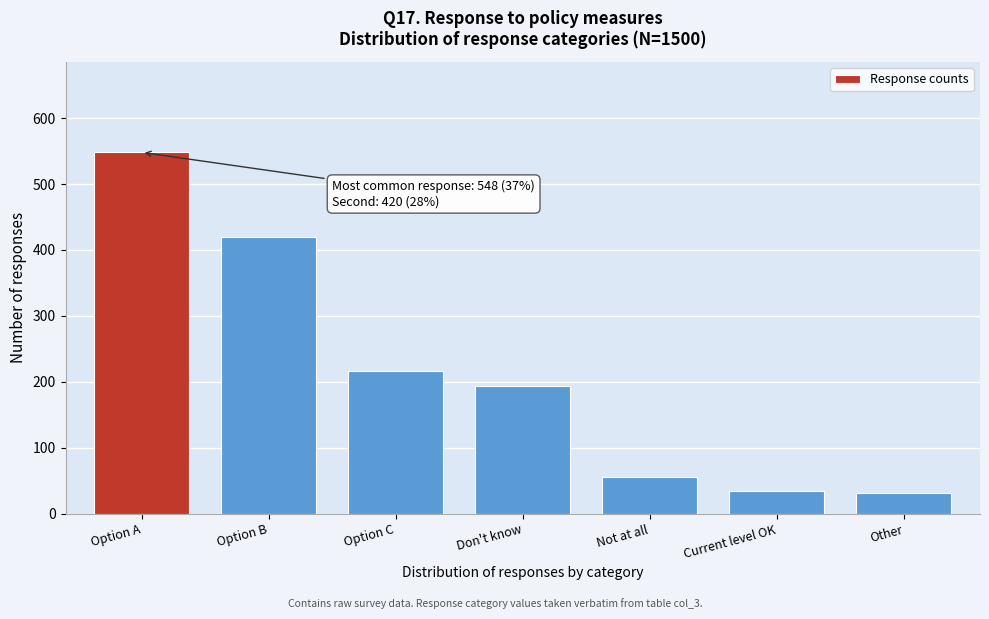

Reading left to right, what are all the values shown in this chart?

548	420	217	194	56	34	31